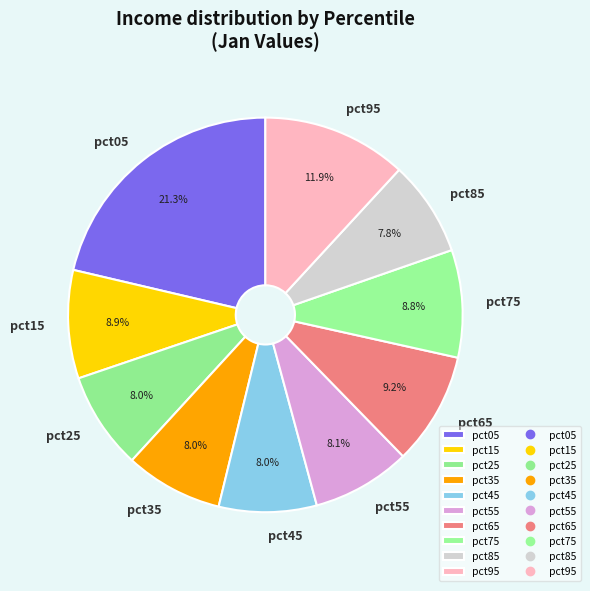

Does pct15 account for over 50% of the chart?

No